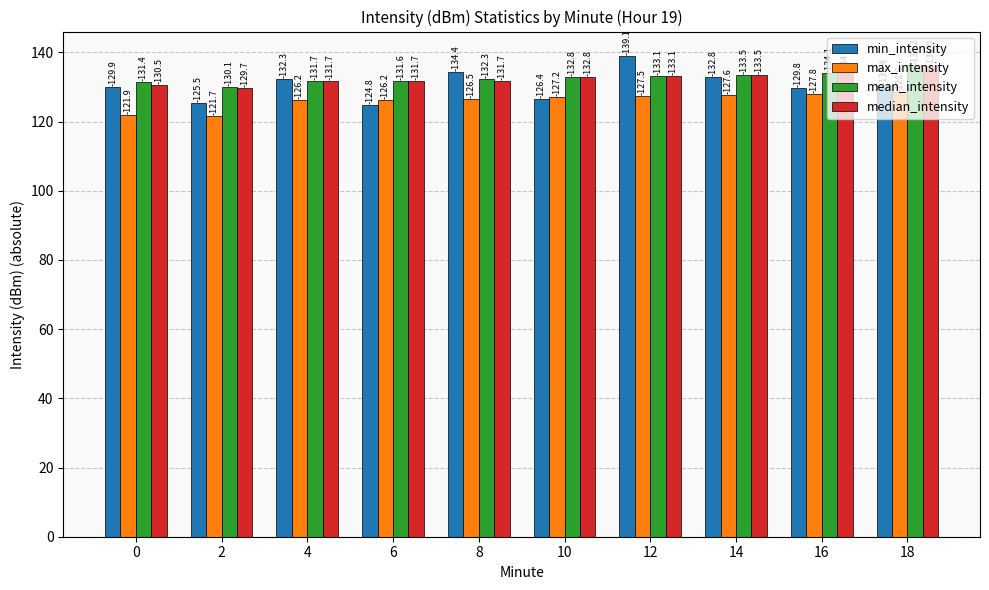

What are all the series names shown in the legend?

min_intensity, max_intensity, mean_intensity, median_intensity